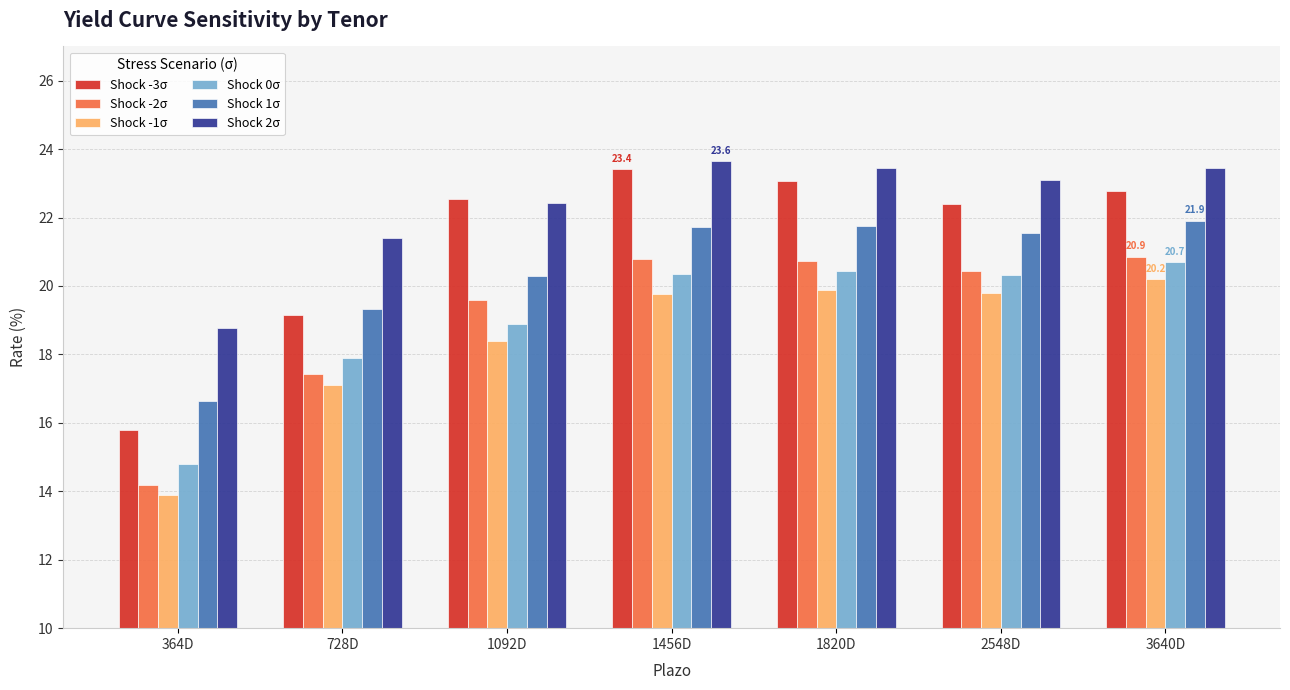

How many data points in Shock -1σ are less than 19?

3